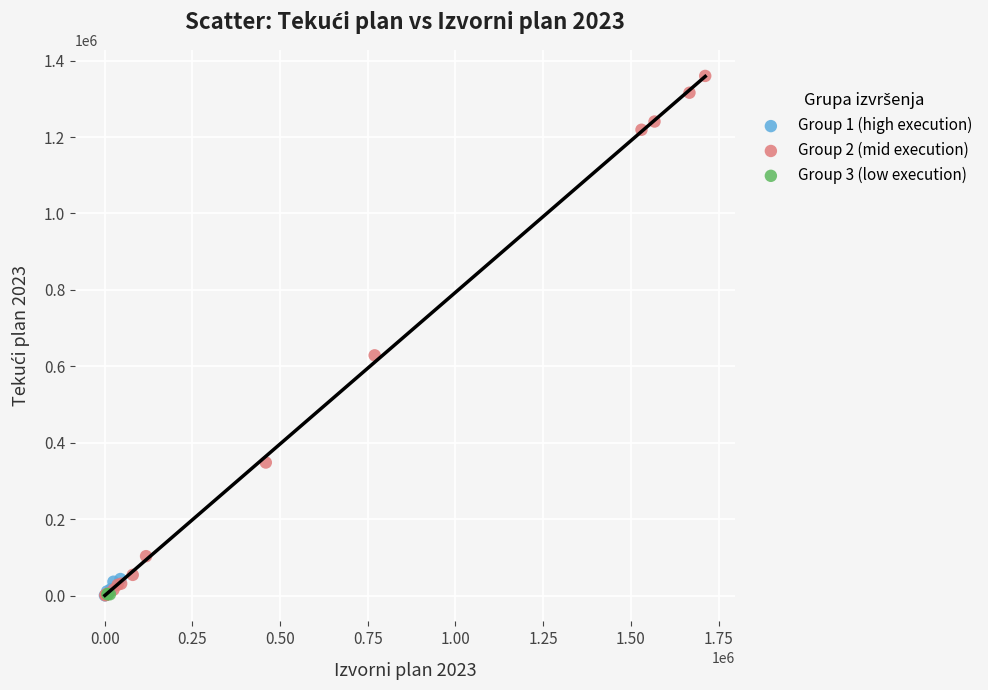

Which series has the largest Y range (max minus min)?

Group 2 (mid execution)